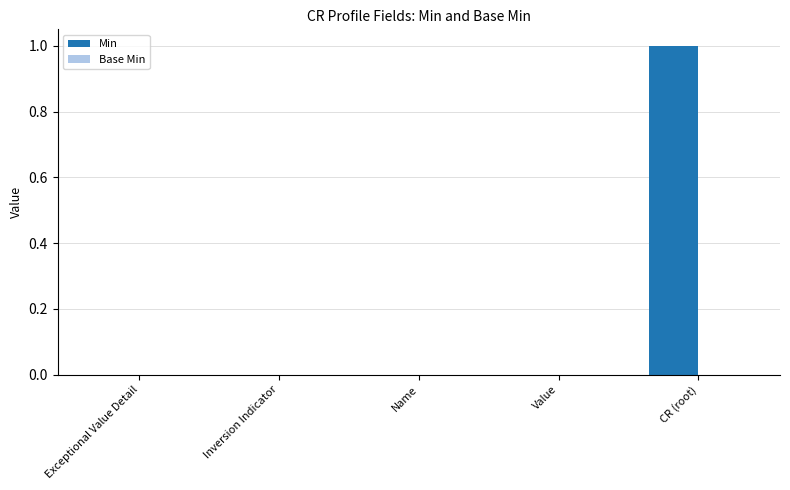

Is it true that the value at Value is -1?

False